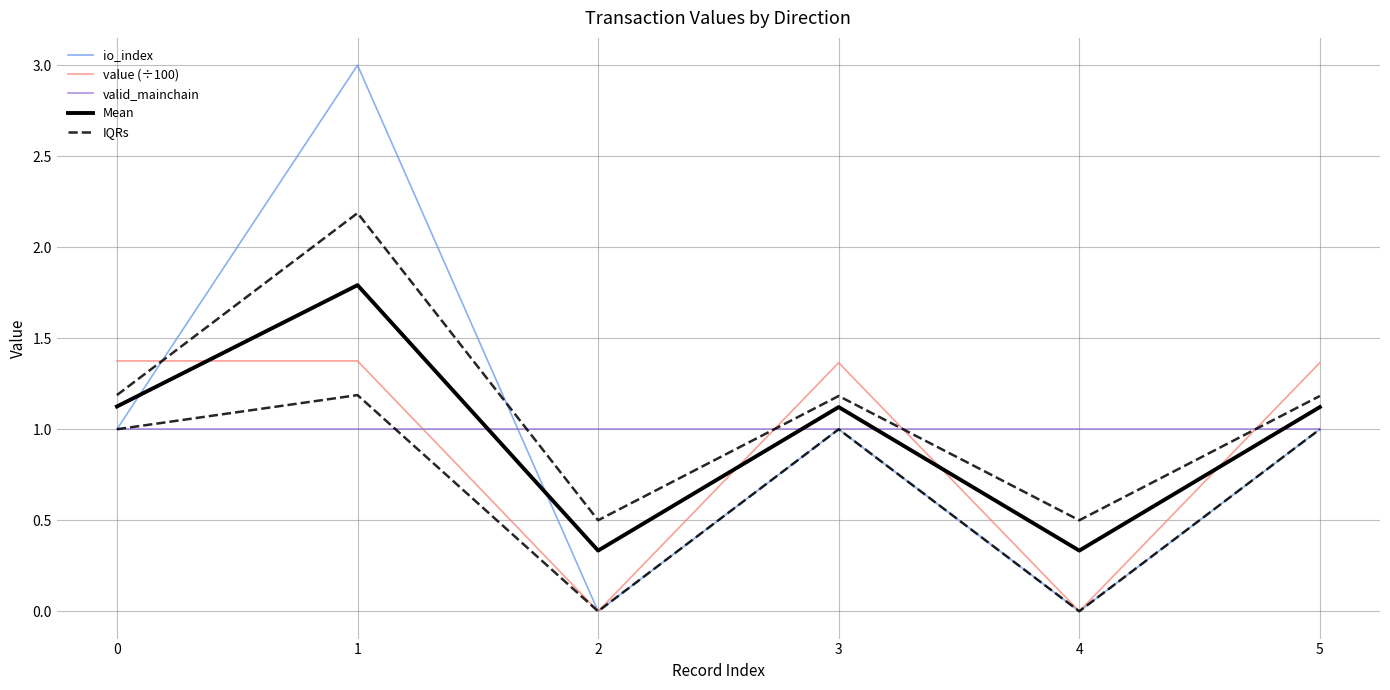

What is the sum of all io_index values?

6.0